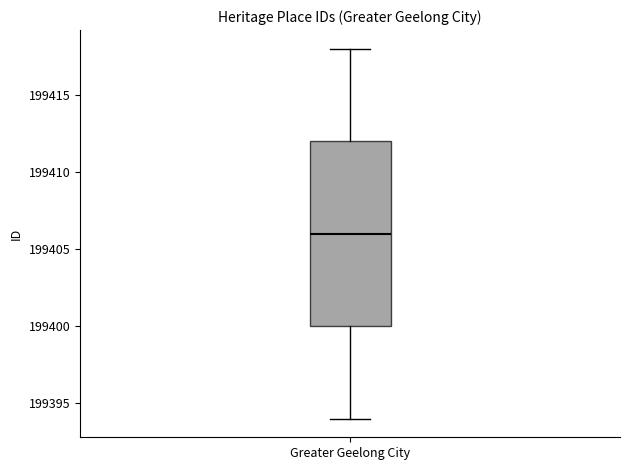

Where does the lower whisker of the box for Greater Geelong City end on the y-axis? The values are not printed on the chart, so give them approximately, as read against the axis.

199394